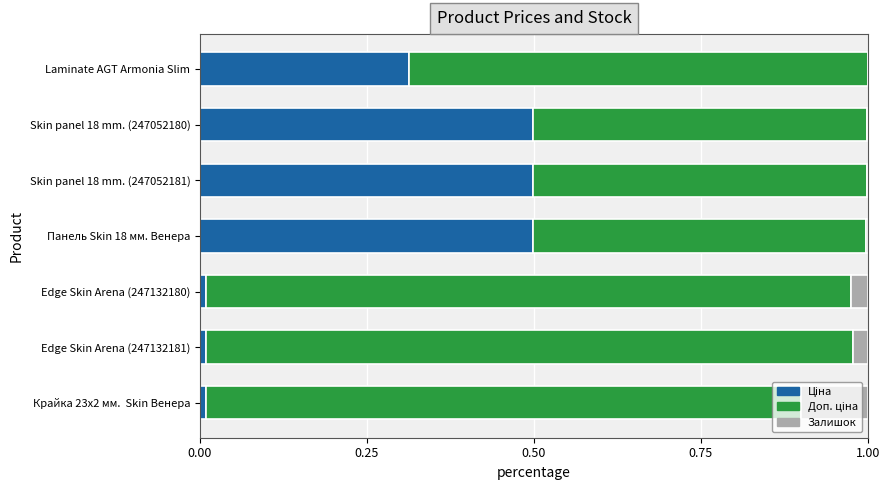

Reading left to right, transcribe all the data shown in this chart.

Ціна: 0.0	0.0	0.0	0.5	0.5	0.5	0.3
Доп. ціна: 0.9	1.0	1.0	0.5	0.5	0.5	0.7
Залишок: 0.1	0.0	0.0	0.0	0.0	0.0	0.0